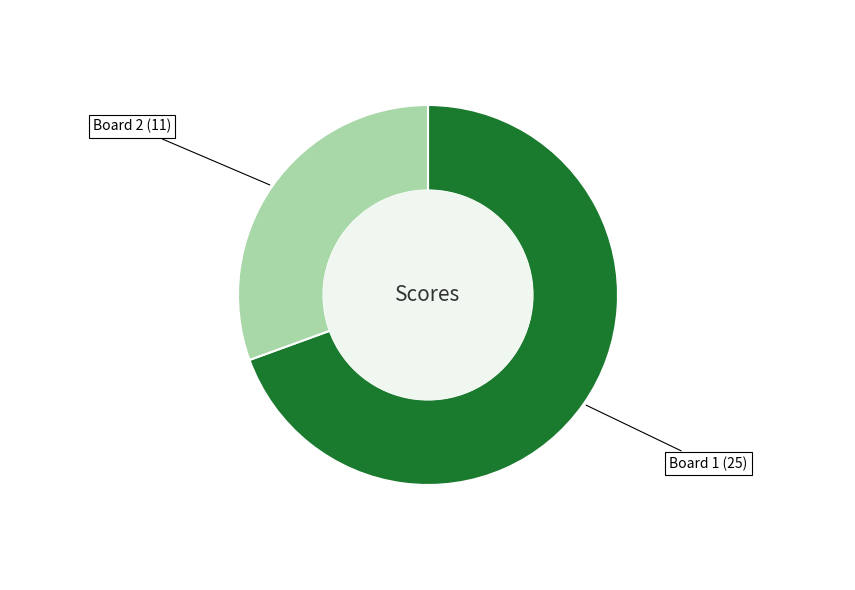

Does any single category account for the majority?

Yes